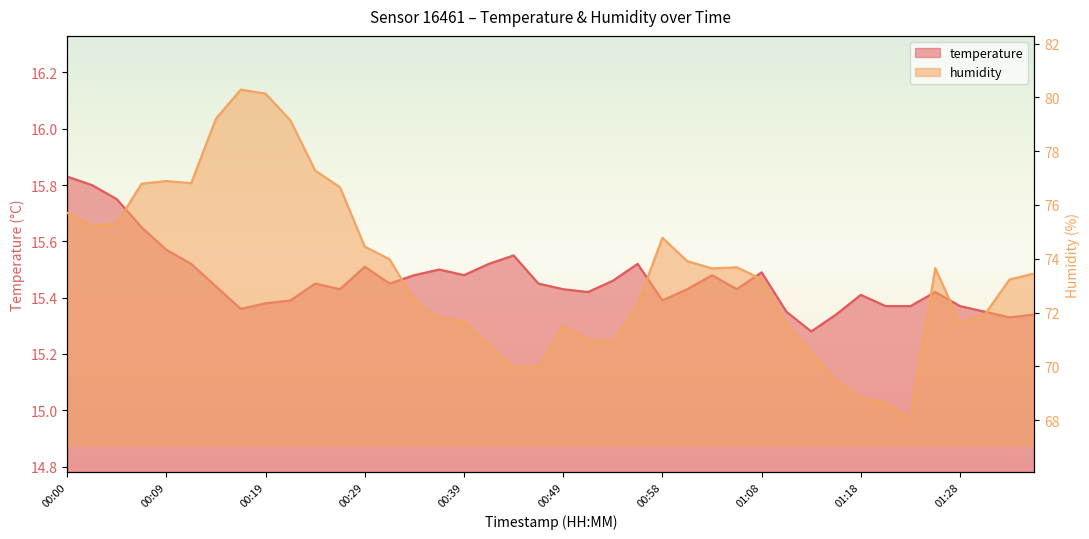

Where does the humidity series first go above 73?

00:00